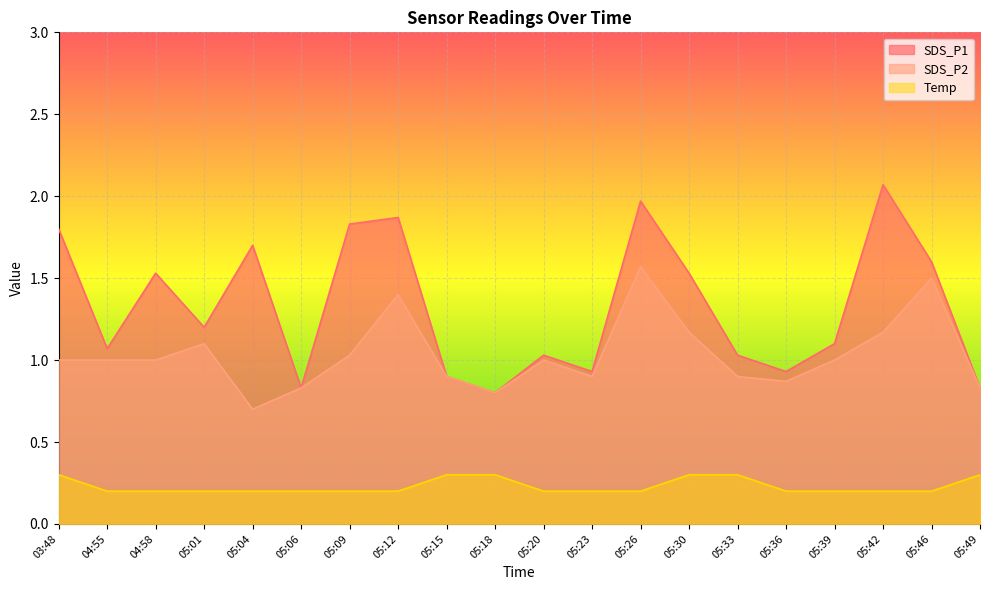

True or false: SDS_P2 has more than 0 points higher than both neighbors.

True